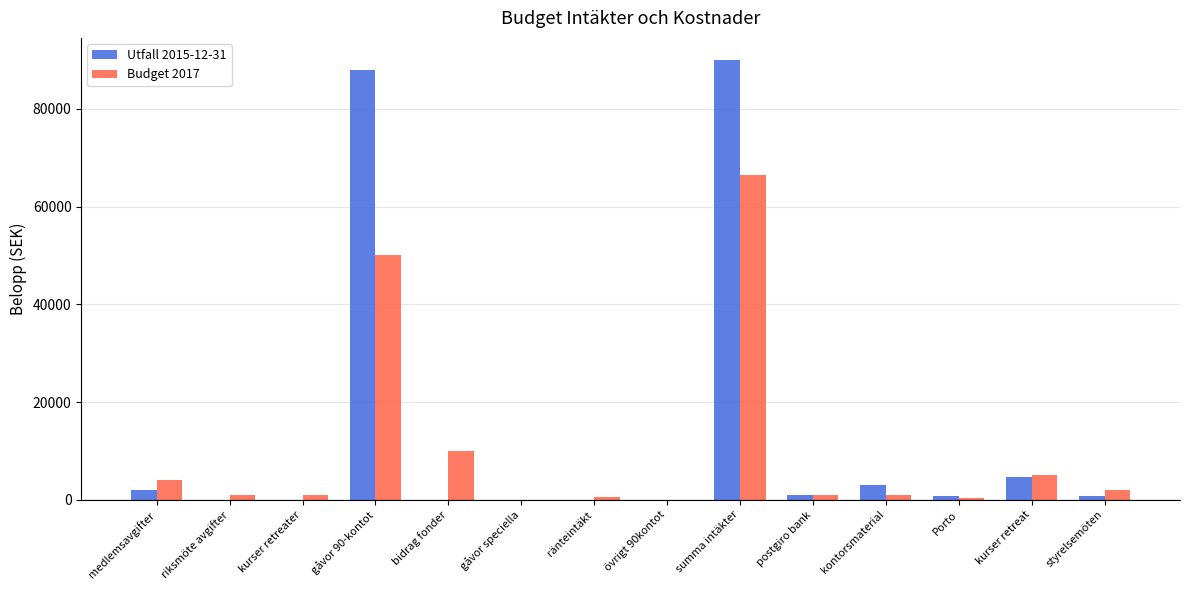

The Budget 2017 series shows 4000 at medlemsavgifter. True or false?

True